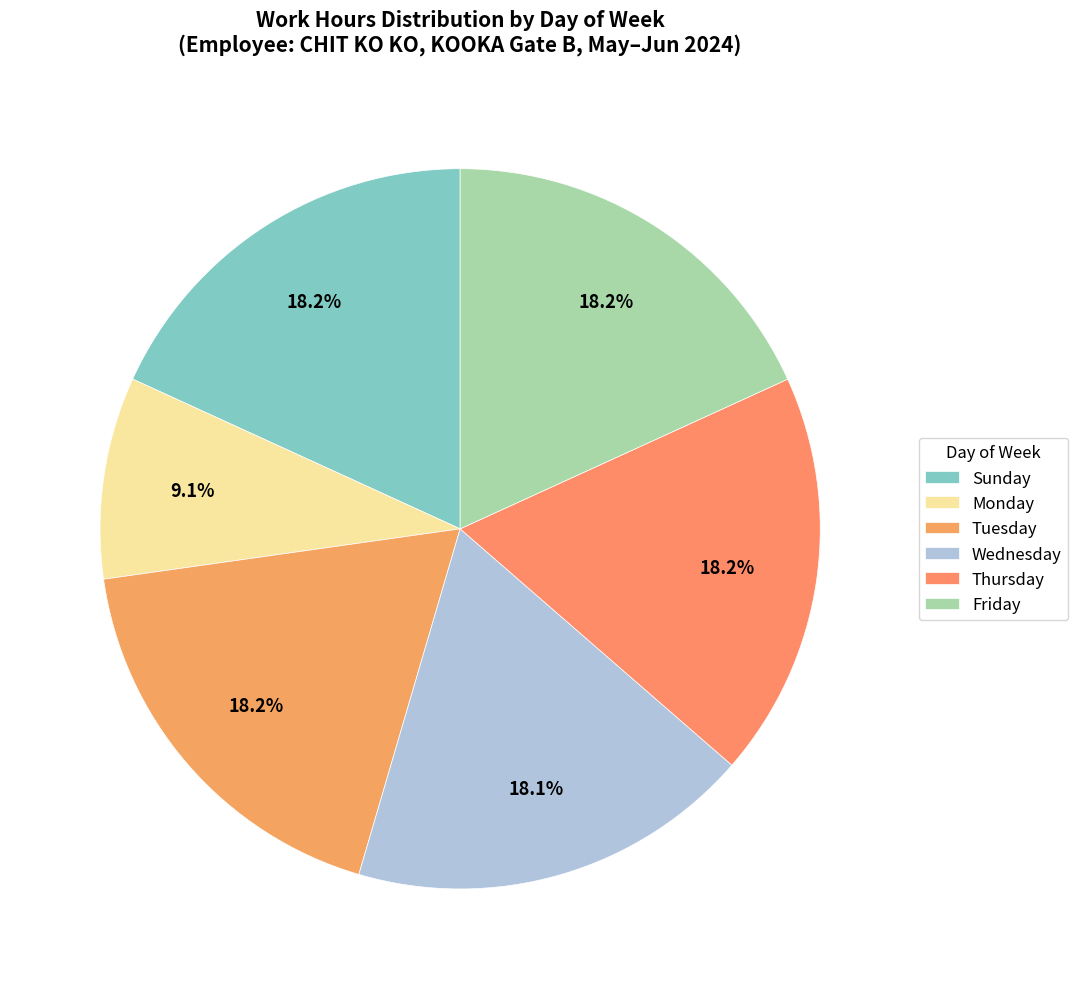

How many segments does this pie chart have?

6